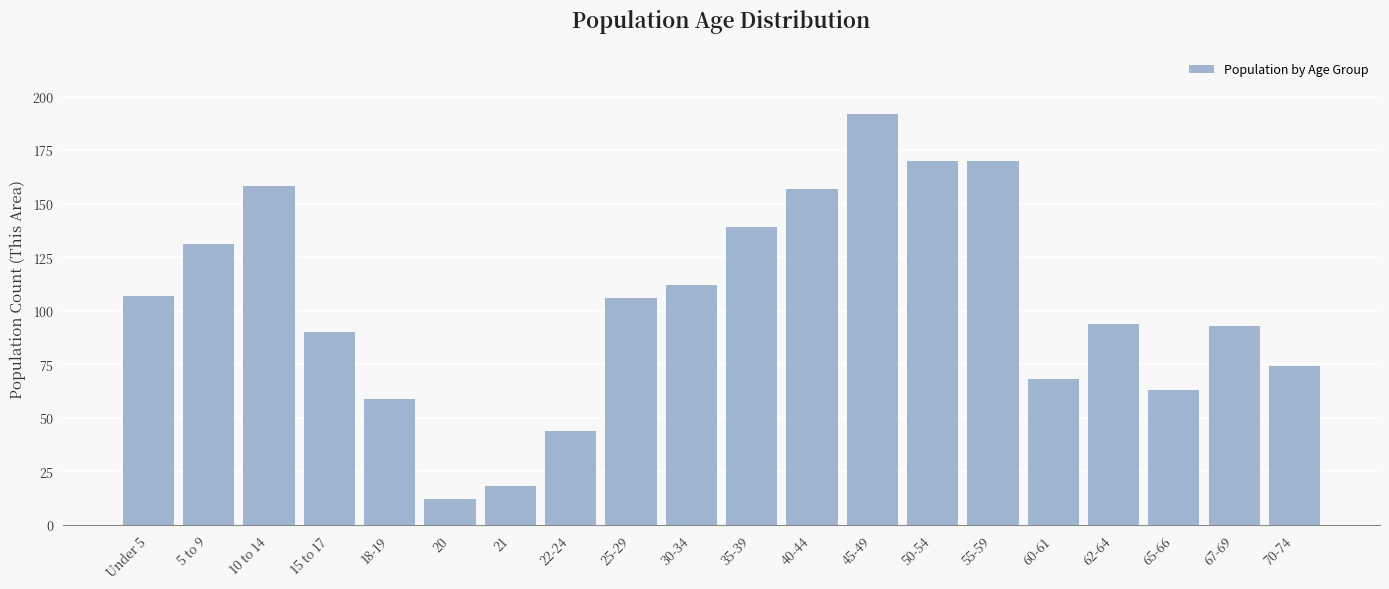

Reading left to right, transcribe all the data shown in this chart.

Under 5=107	5 to 9=131	10 to 14=158	15 to 17=90	18-19=59	20=12	21=18	22-24=44	25-29=106	30-34=112	35-39=139	40-44=157	45-49=192	50-54=170	55-59=170	60-61=68	62-64=94	65-66=63	67-69=93	70-74=74